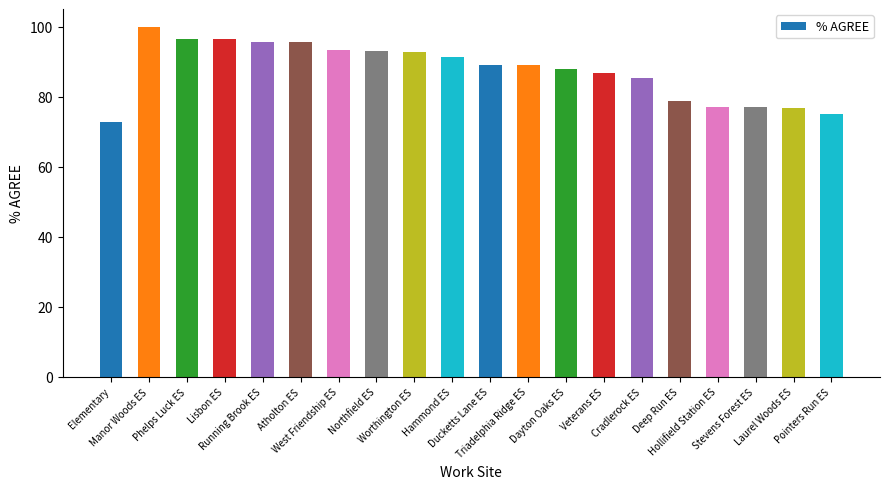

The value at Deep Run ES is 78.7. True or false?

True